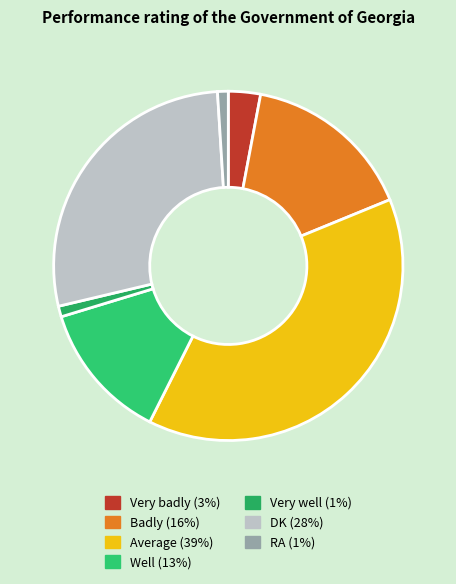

Is it true that Badly is 16% of the pie?

True